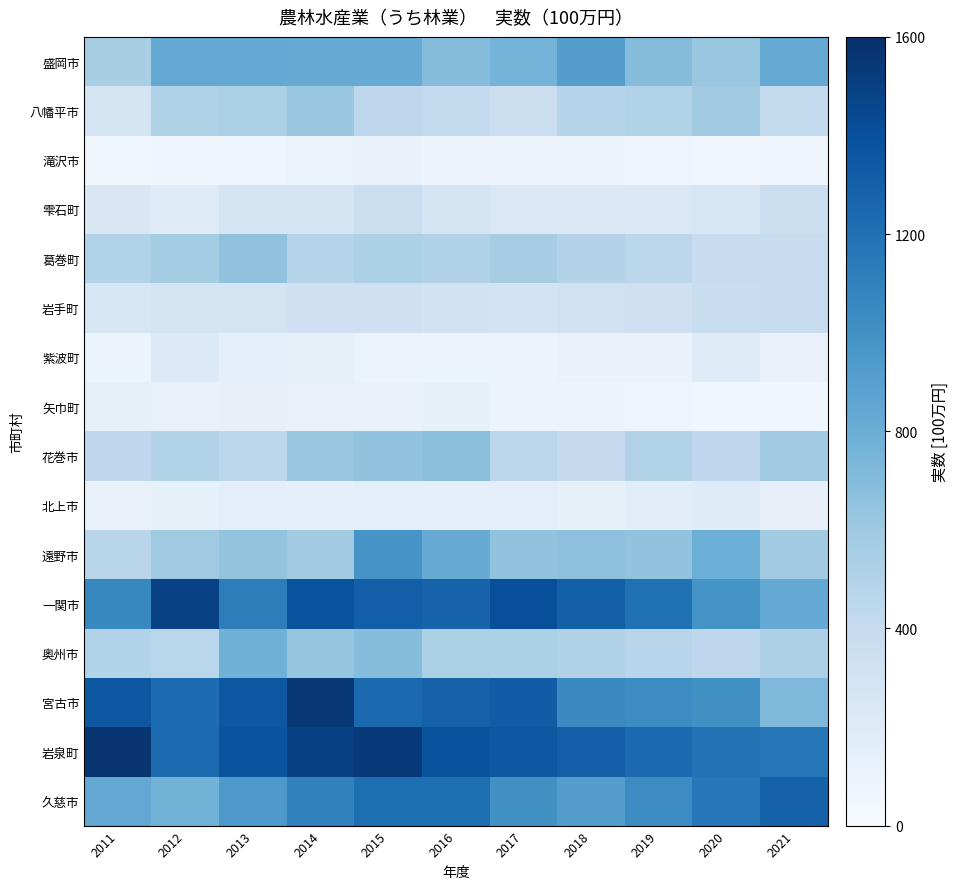

Which series has the largest total across all categories?

岩泉町